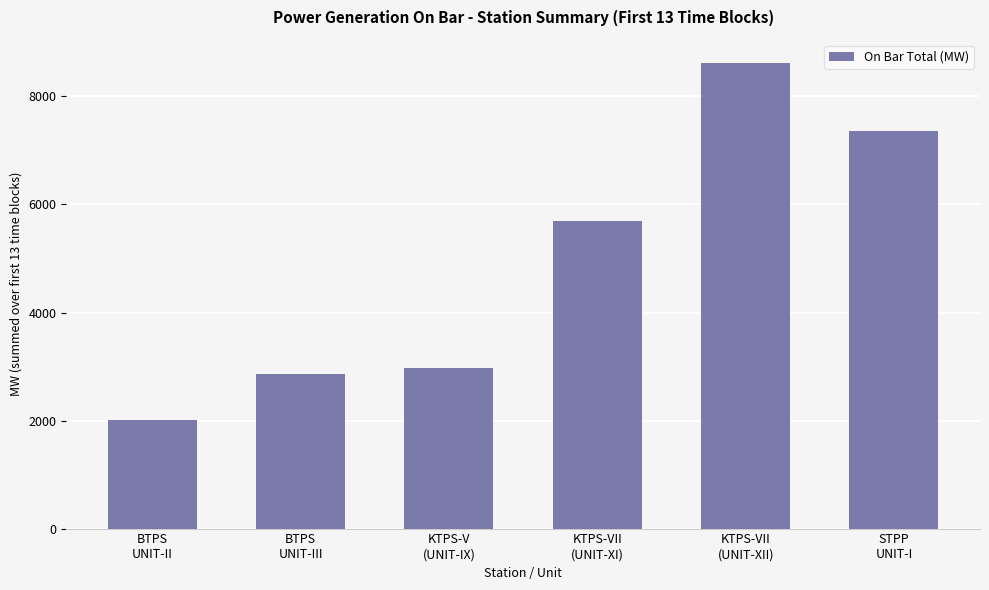

What is the maximum value shown in the chart?

8619.0